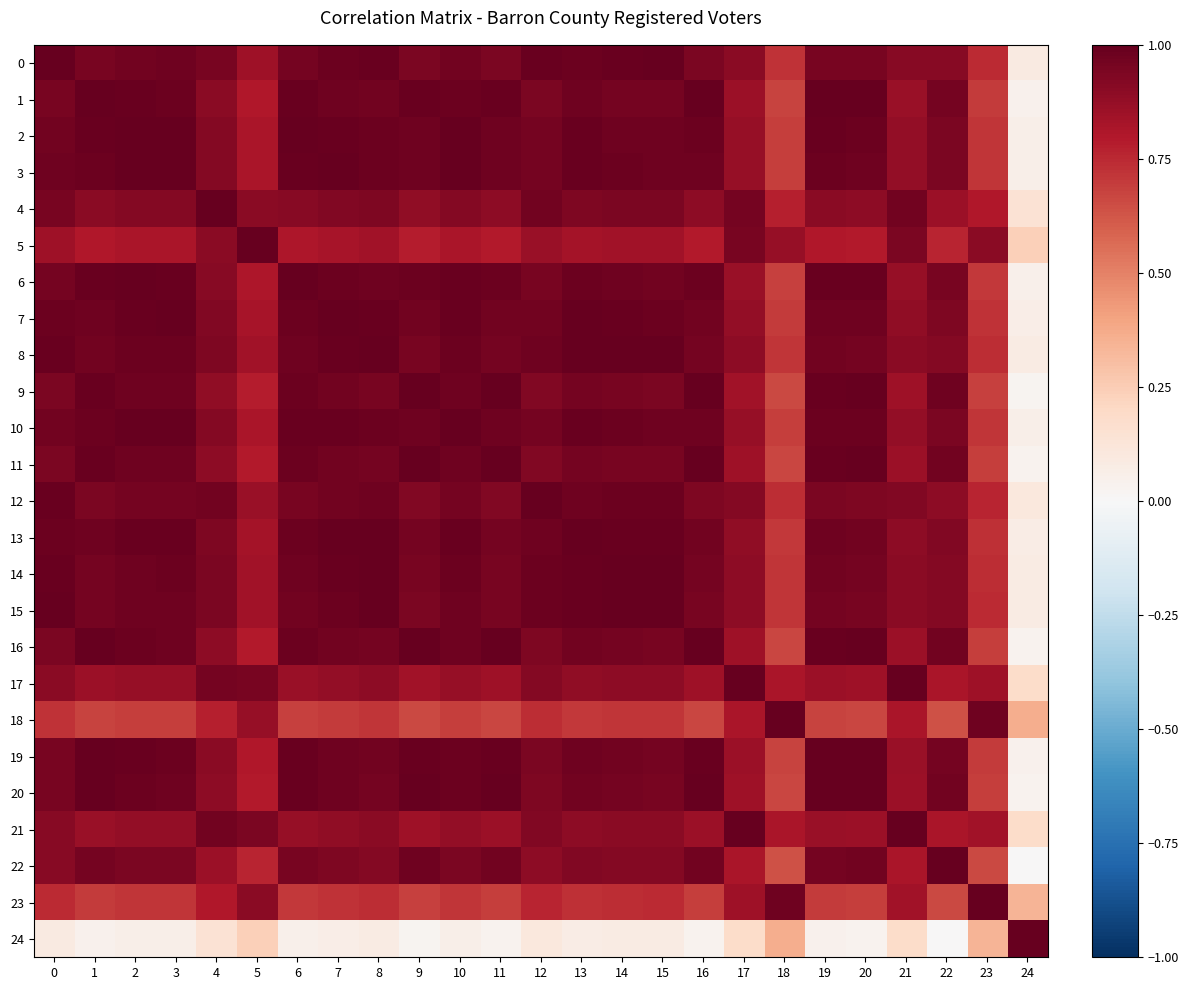

What is the spread (max minus min) of values at 19?

1.0